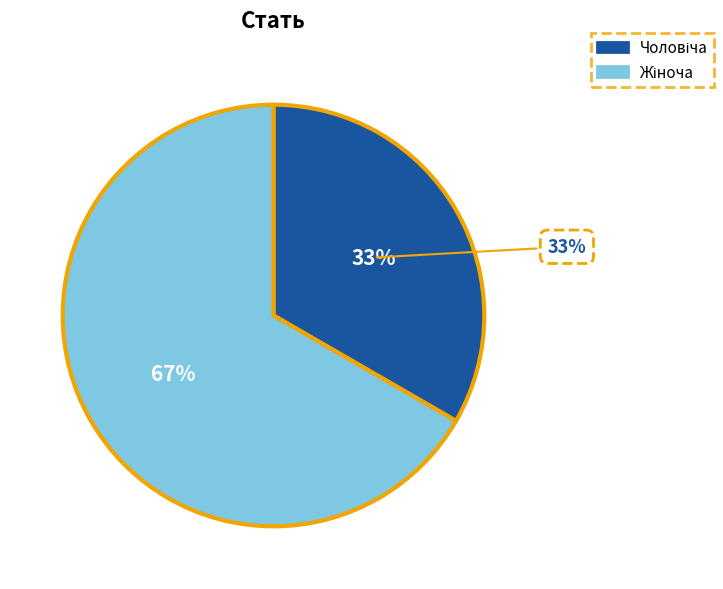

To the nearest percent, what portion does Жіноча represent?

67%